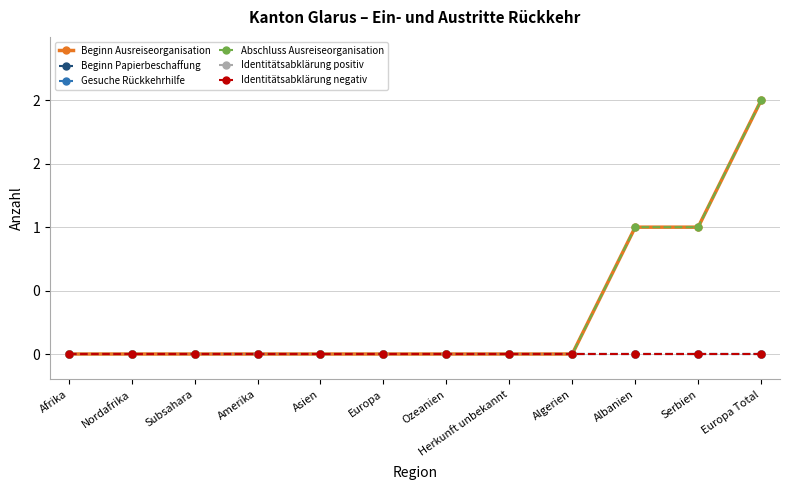

Is this an area chart (filled region under the line)?

No